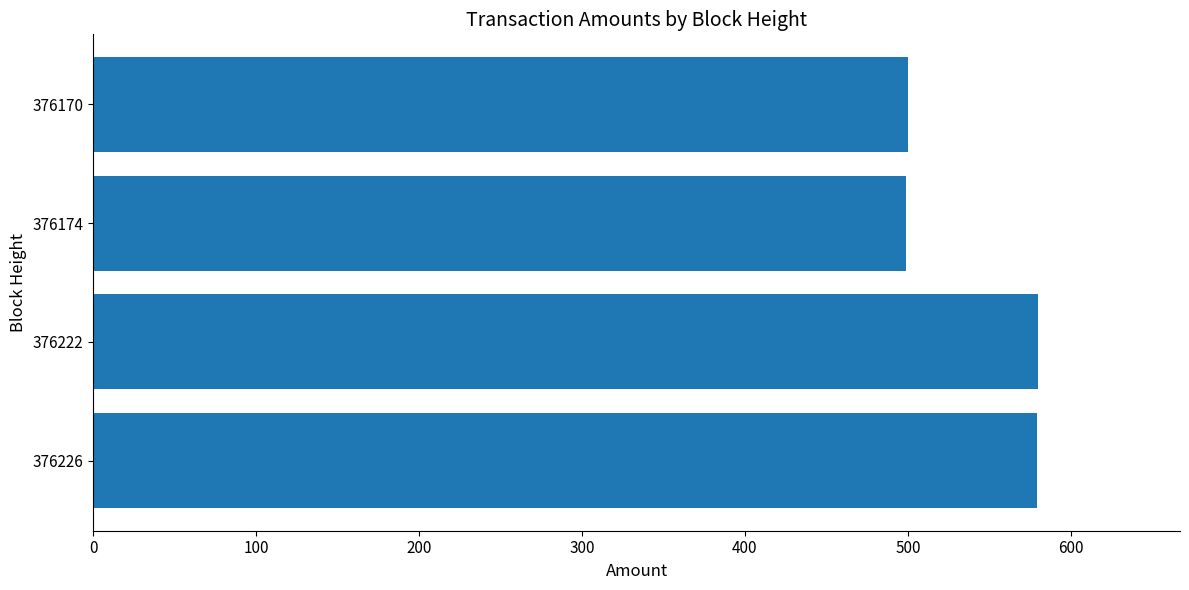

How many categories are shown in the chart?

4